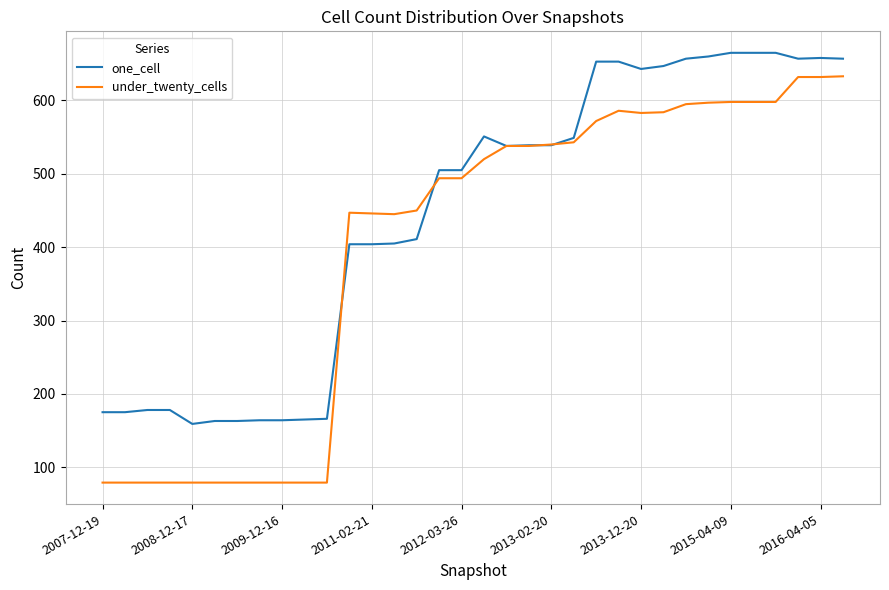

How many series are shown in this chart?

2